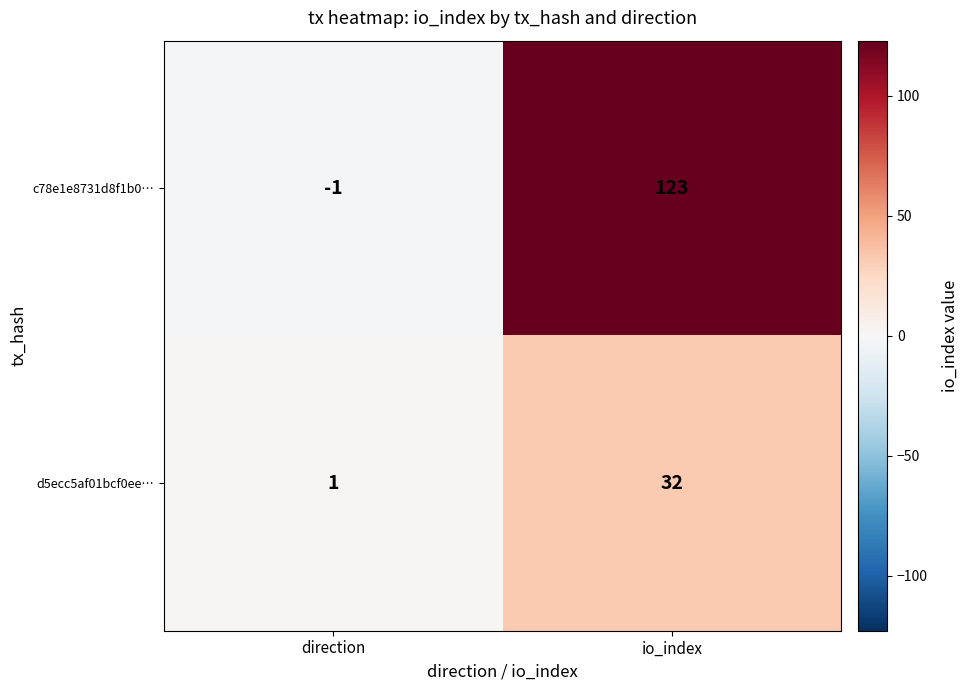

Reading left to right, transcribe all the data shown in this chart.

c78e1e8731d8f1b0…: -1	123
d5ecc5af01bcf0ee…: 1	32